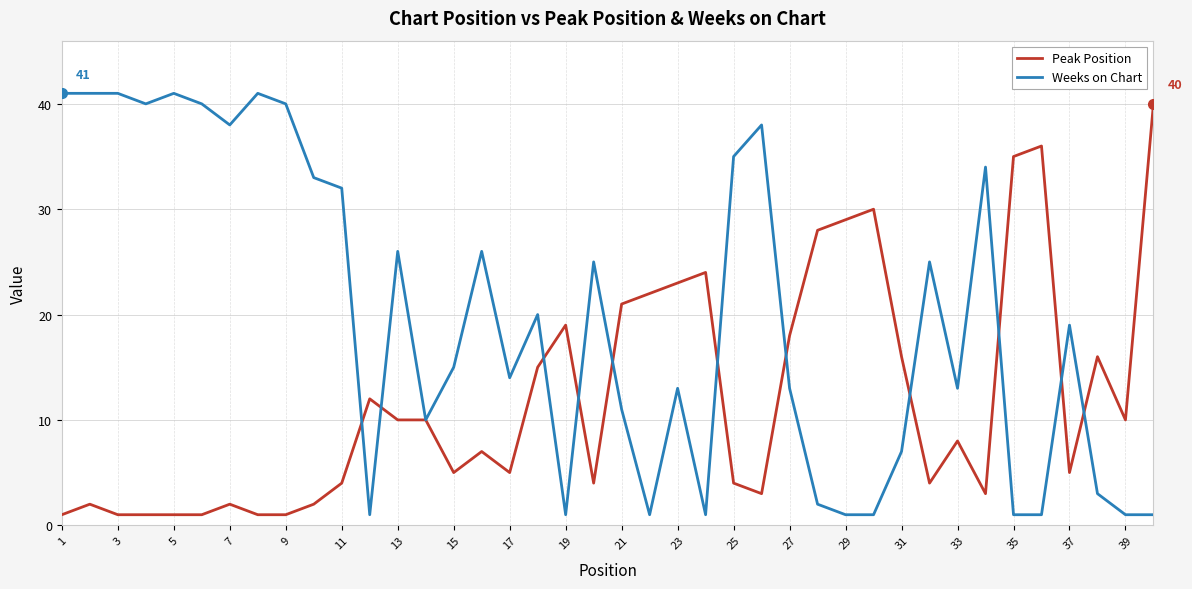

True or false: Peak Position and Weeks on Chart cross at least once.

True